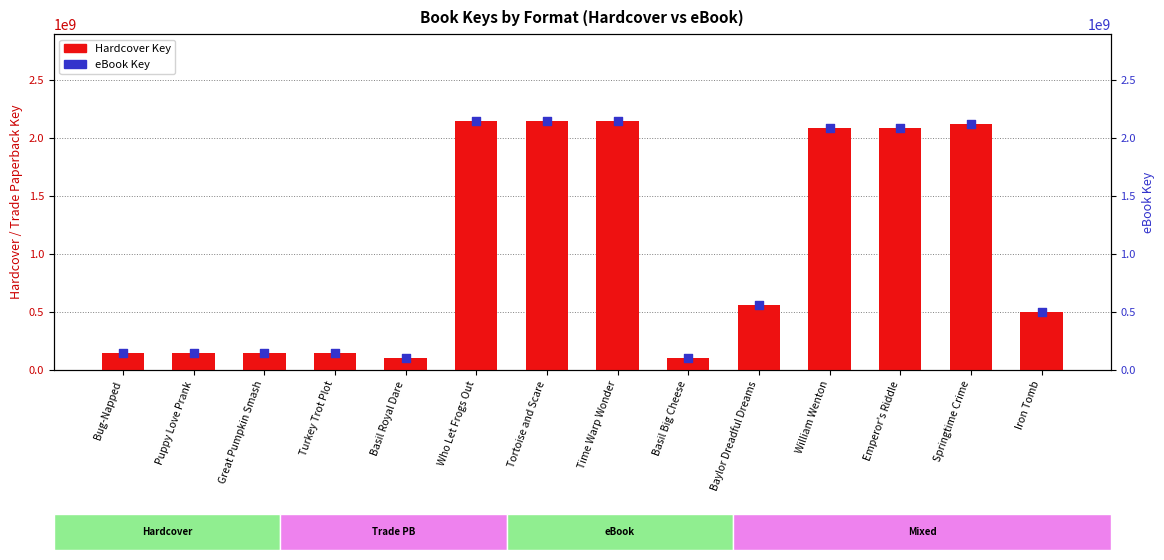

Which series reaches the minimum Y coordinate?

Hardcover Key